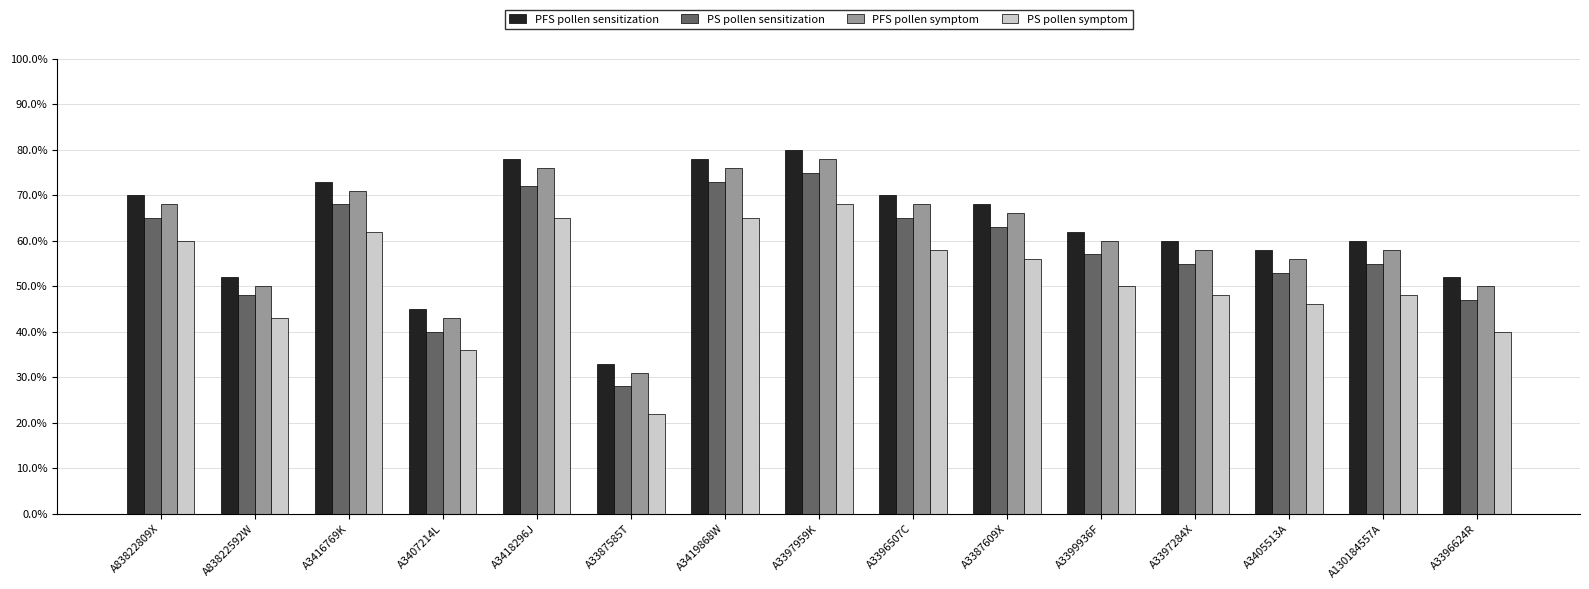

What is the sum of all PS pollen symptom values?

767